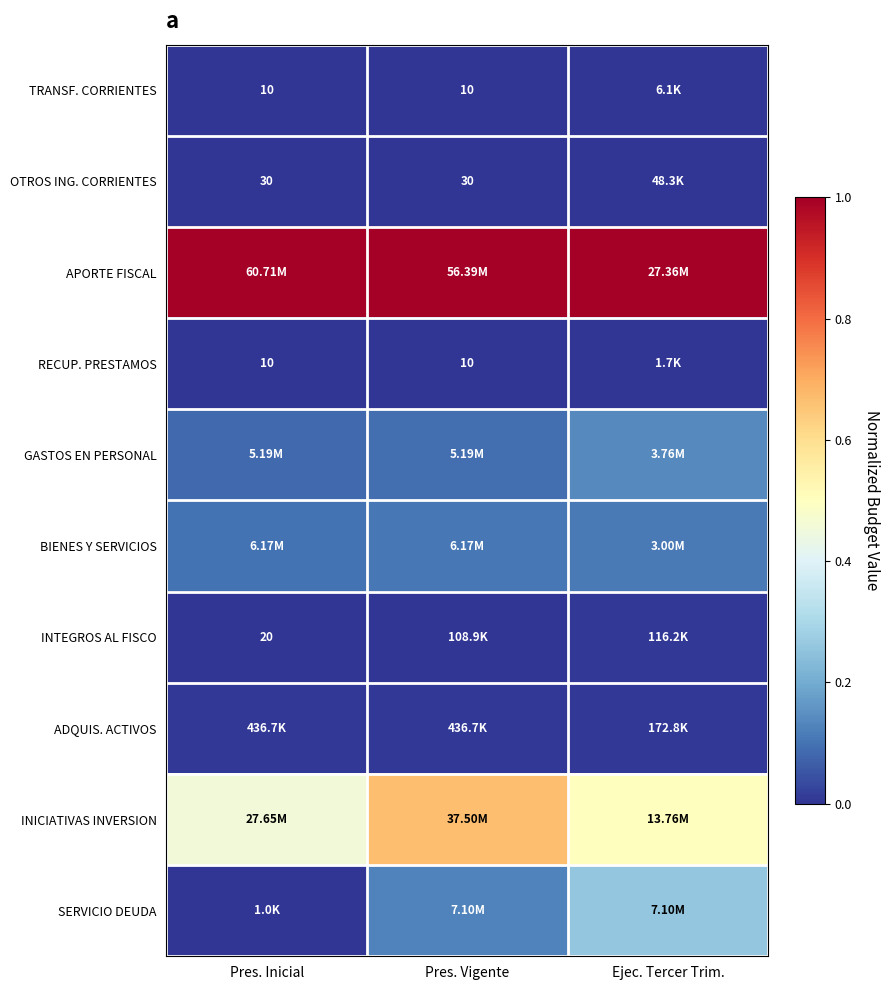

Where is INTEGROS AL FISCO nearest to the value 0?

Pres. Inicial